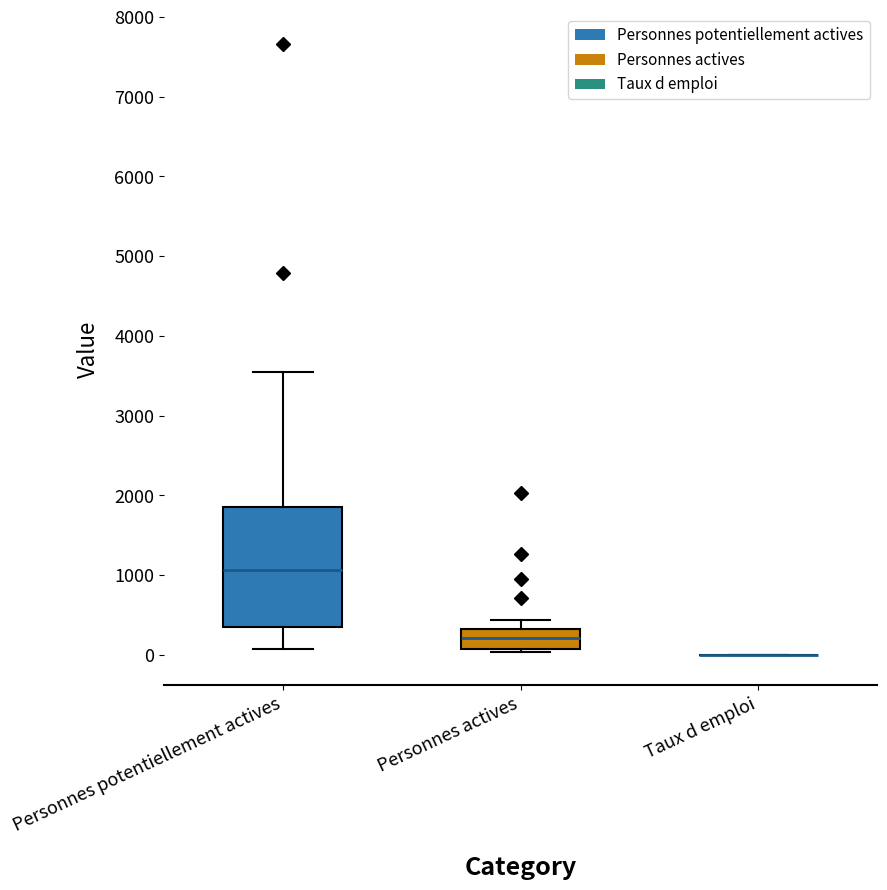

Comparing the boxes themselves (not the whiskers), which one is the tallest?

Personnes potentiellement actives